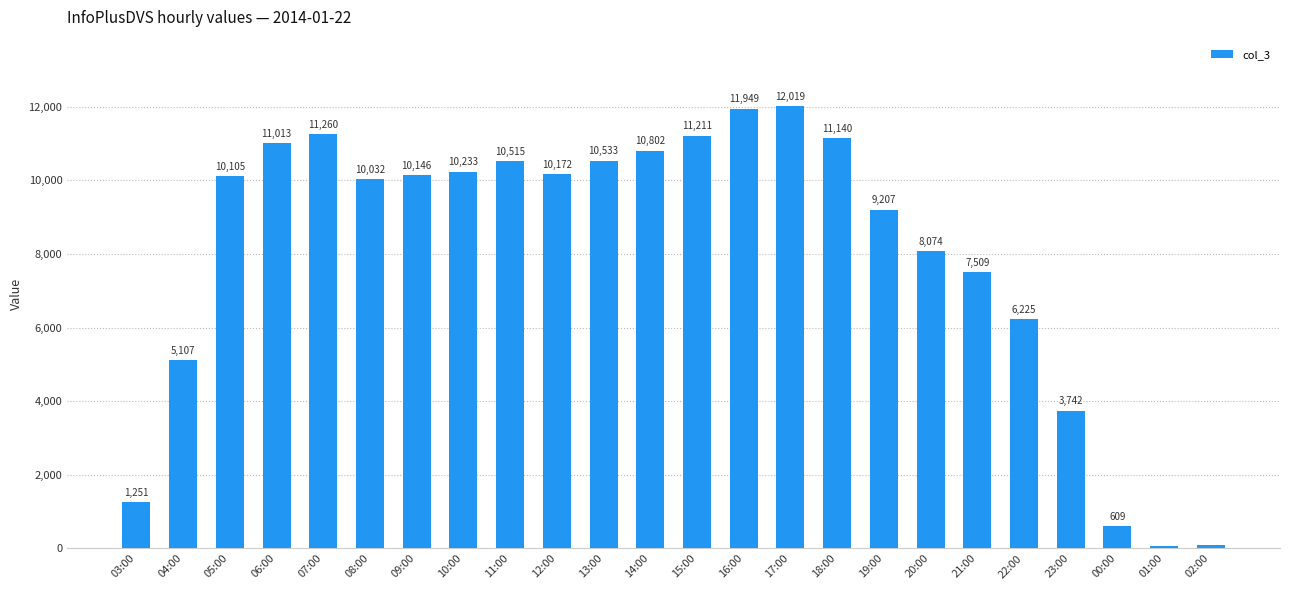

At which label does the data first exceed 10146?

06:00